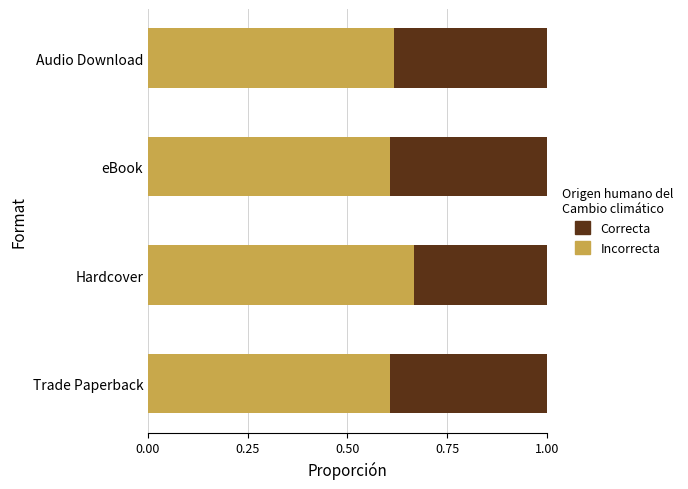

Is it true that Incorrecta equals 0.6 at Audio Download?

True